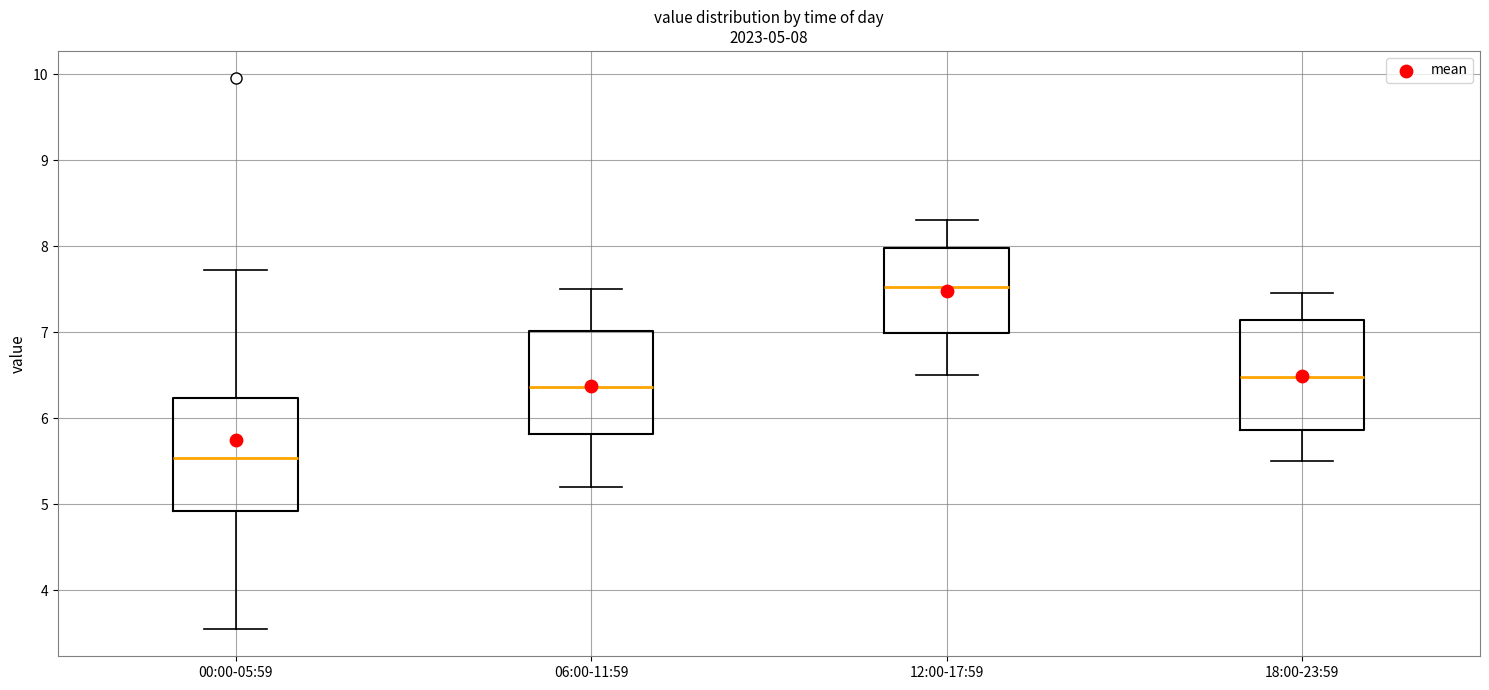

Which box has the lowest median line?

00:00-05:59